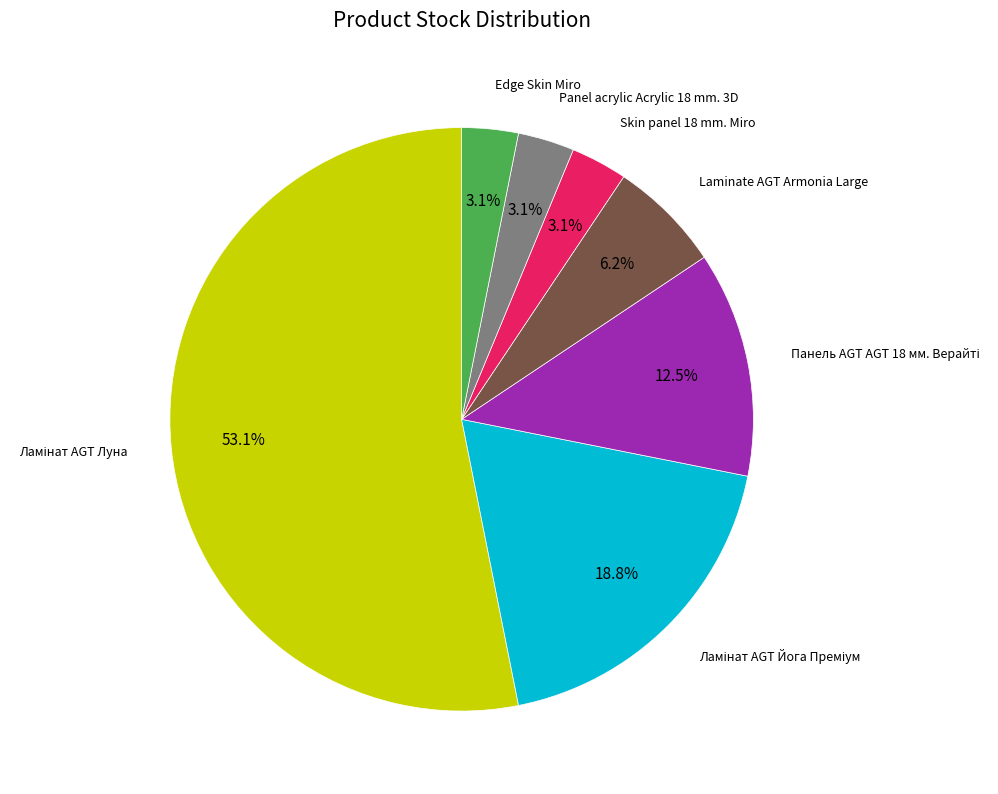

How many segments does this pie chart have?

7